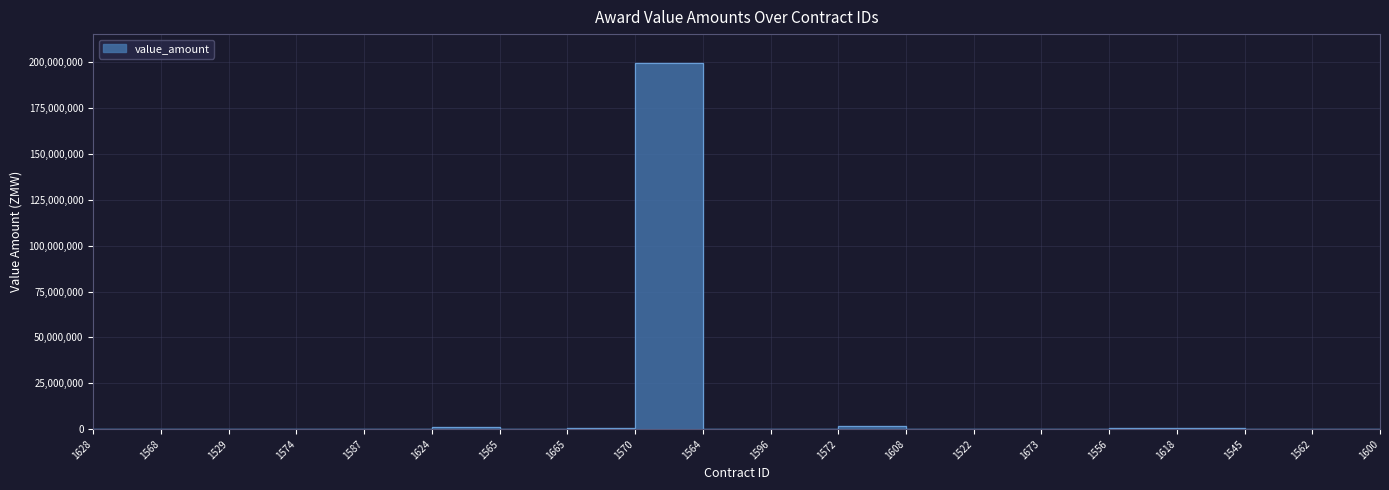

What is the average value?

10206405.1